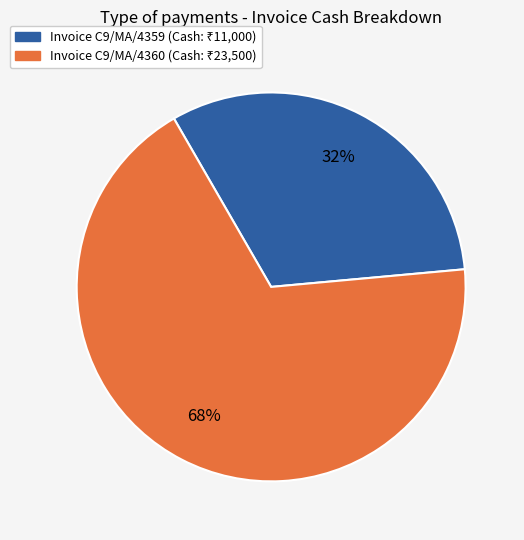

To the nearest percent, what is the average slice percentage?

50%